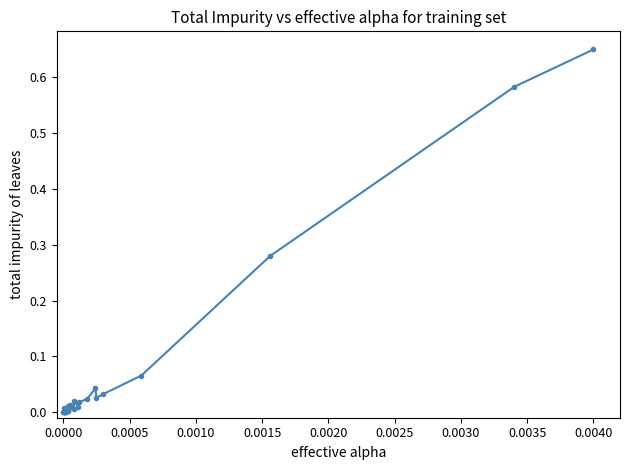

What is the sum of all values?

1.8